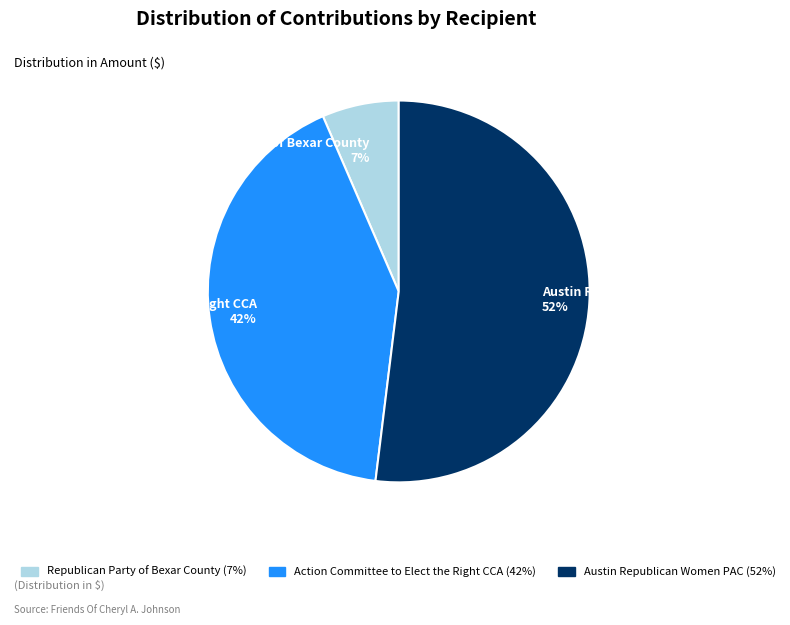

Is there any slice that represents more than half of the pie?

Yes